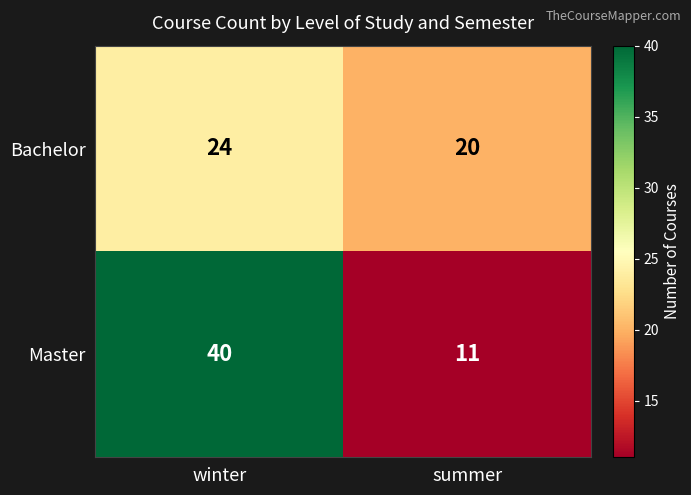

At which category is the sum across all series the highest?

winter